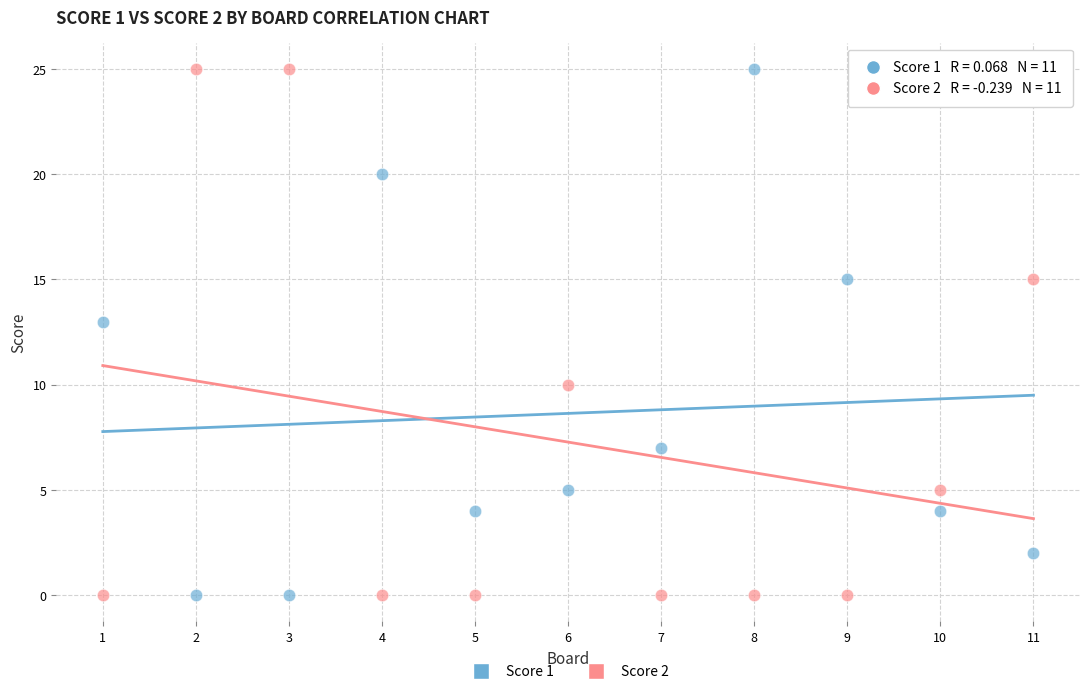

What is the X range (max minus min) for the scatter plot?

10